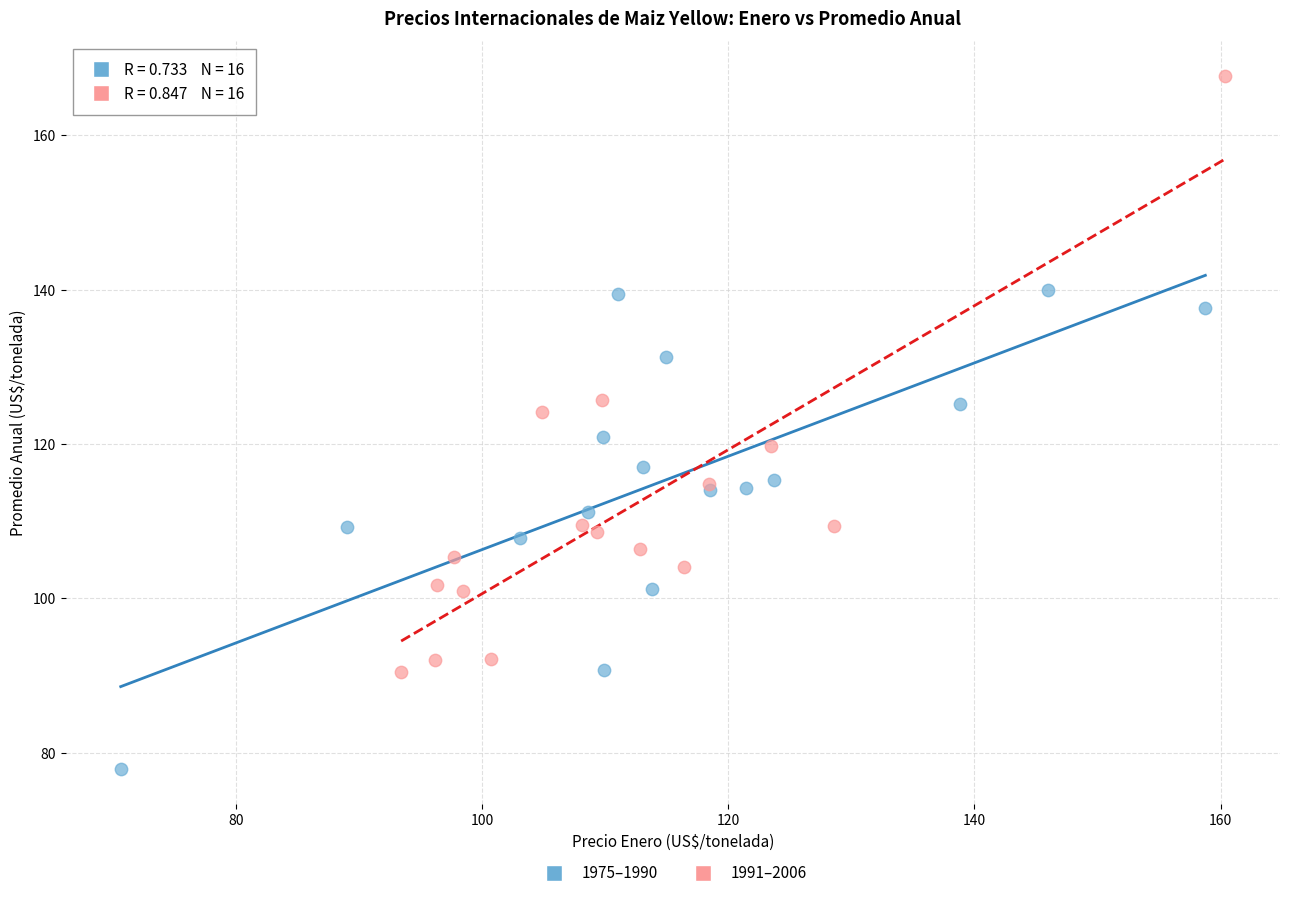

Which series contains the lowest Y value?

1975–1990